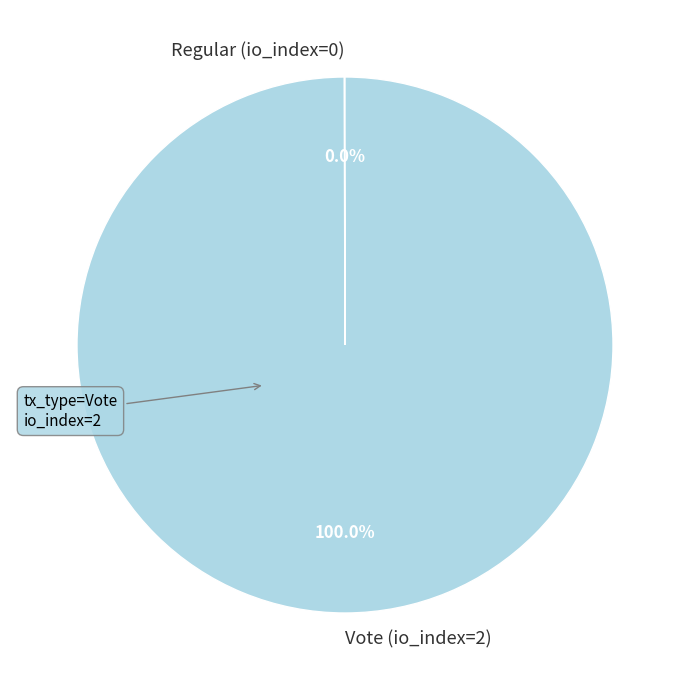

Is there any slice that represents more than half of the pie?

Yes